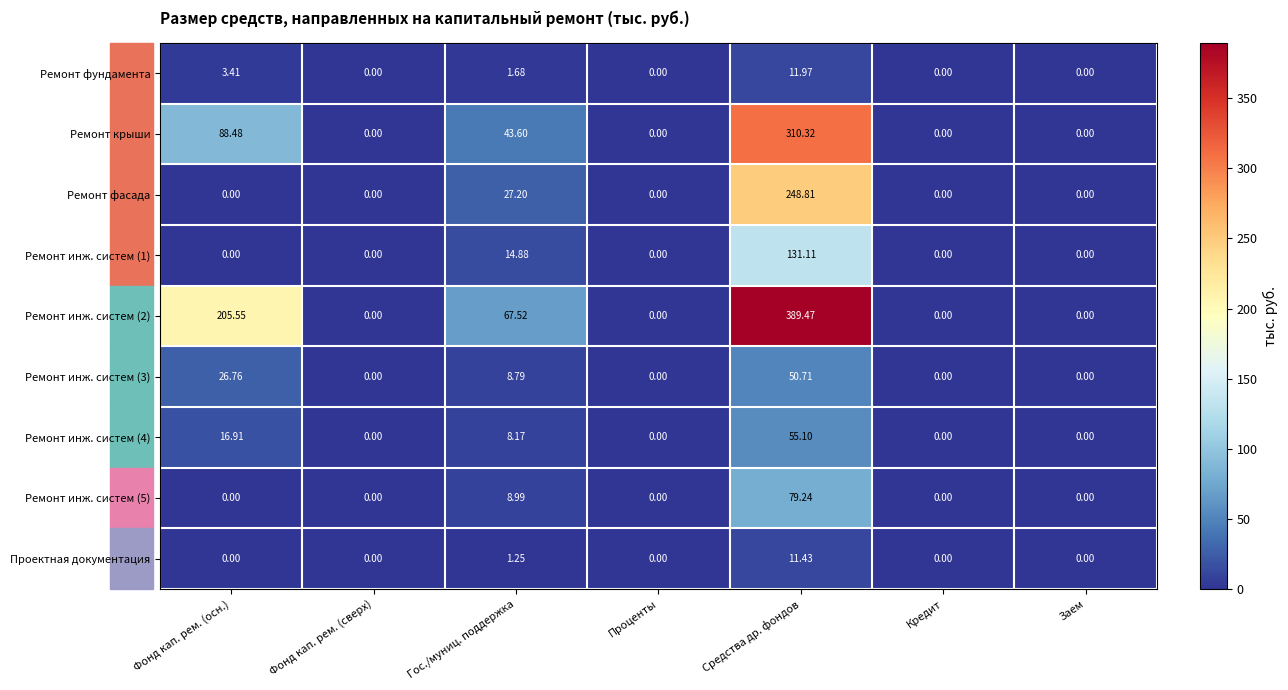

At which category is the sum across all series the highest?

Средства др. фондов